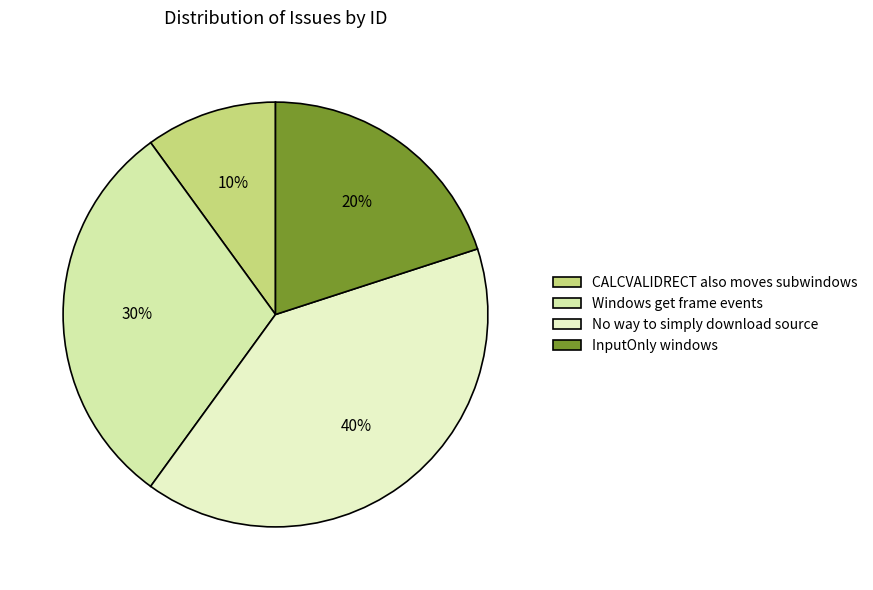

To the nearest percent, what portion does No way to simply download source represent?

40%